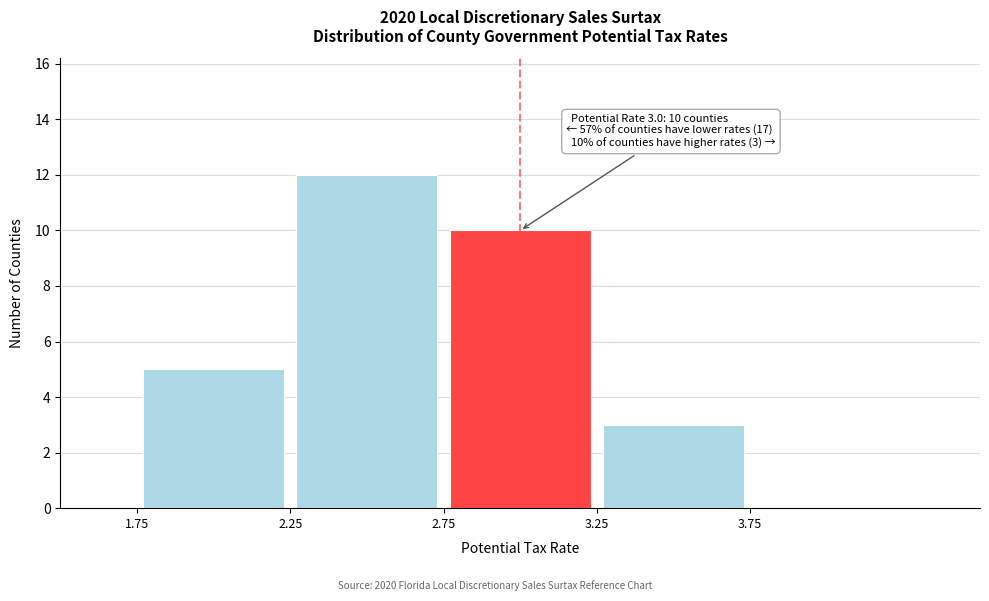

Over which range of the x-axis is the bar tallest?

2.25 to 2.75